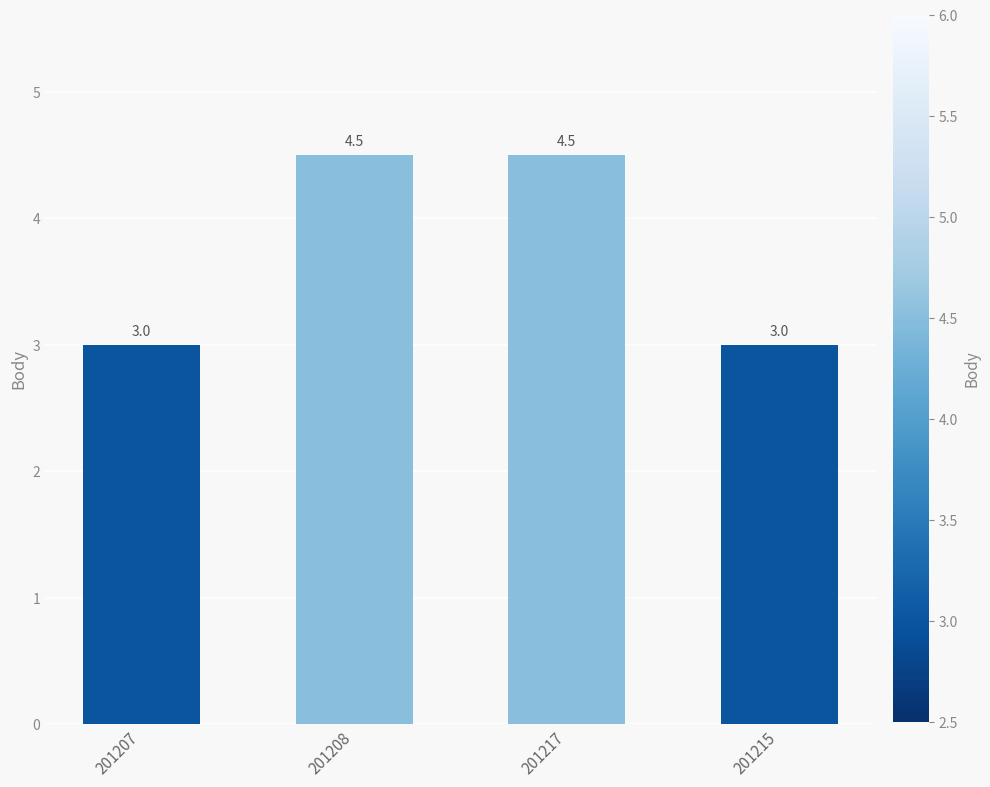

Reading left to right, list all the values displayed in this chart.

3.0	4.5	4.5	3.0